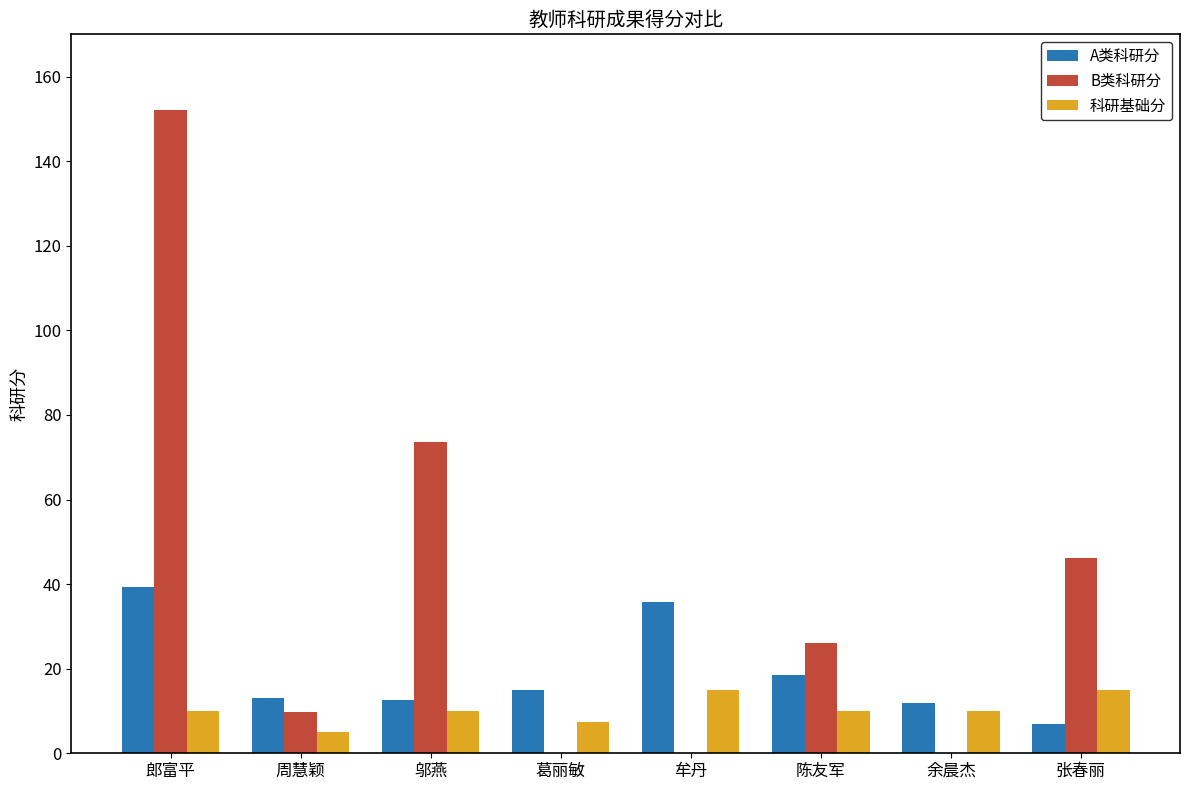

How many data points does each series have?

8